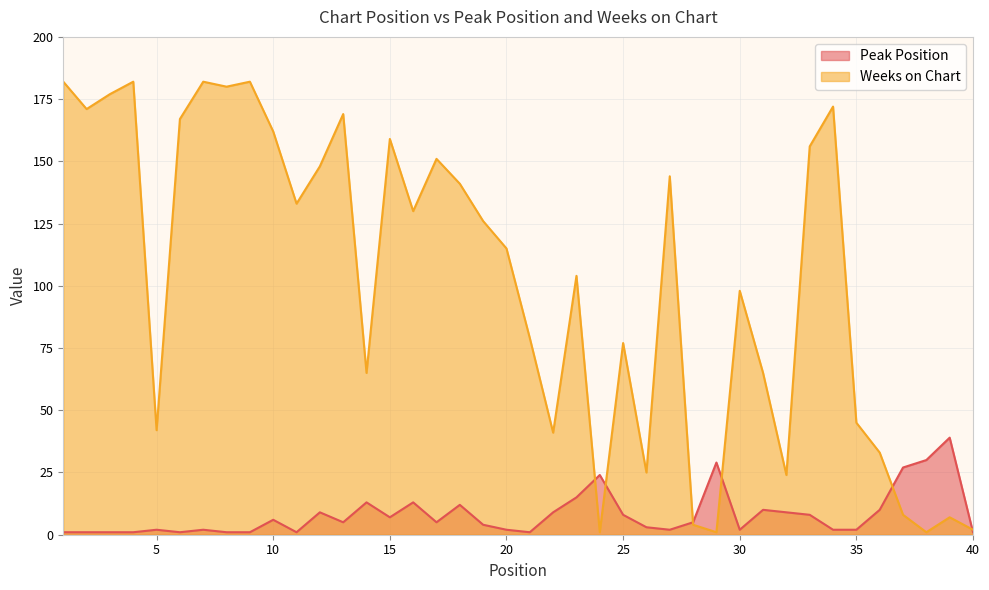

How many distinct data groups are displayed?

2